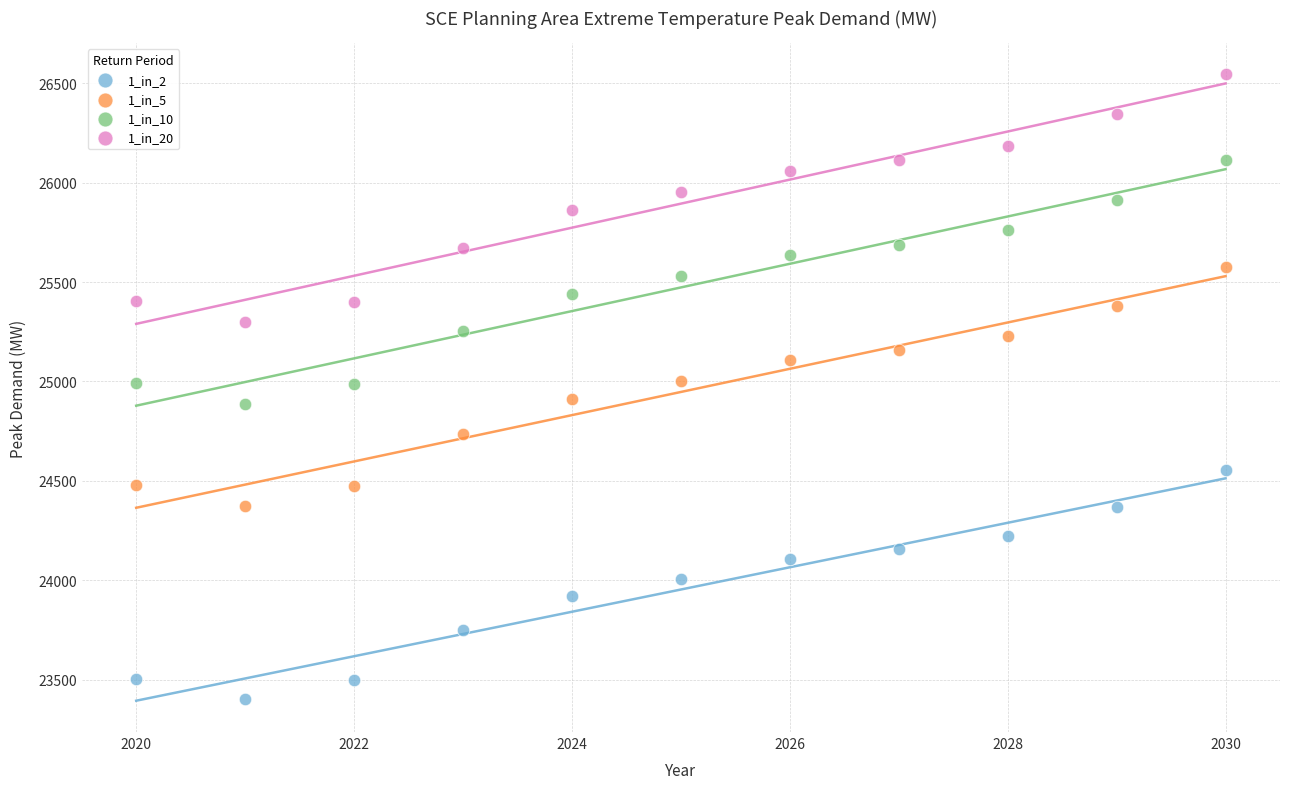

Which series contains the lowest Y value?

1_in_2